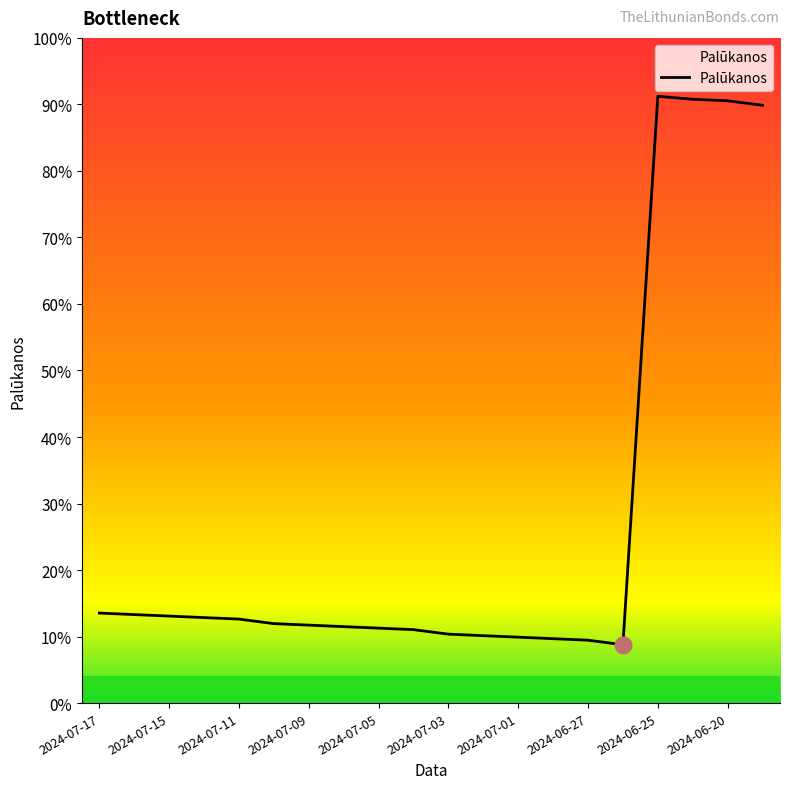

At which category does the chart reach its minimum across all series?

2024-06-26